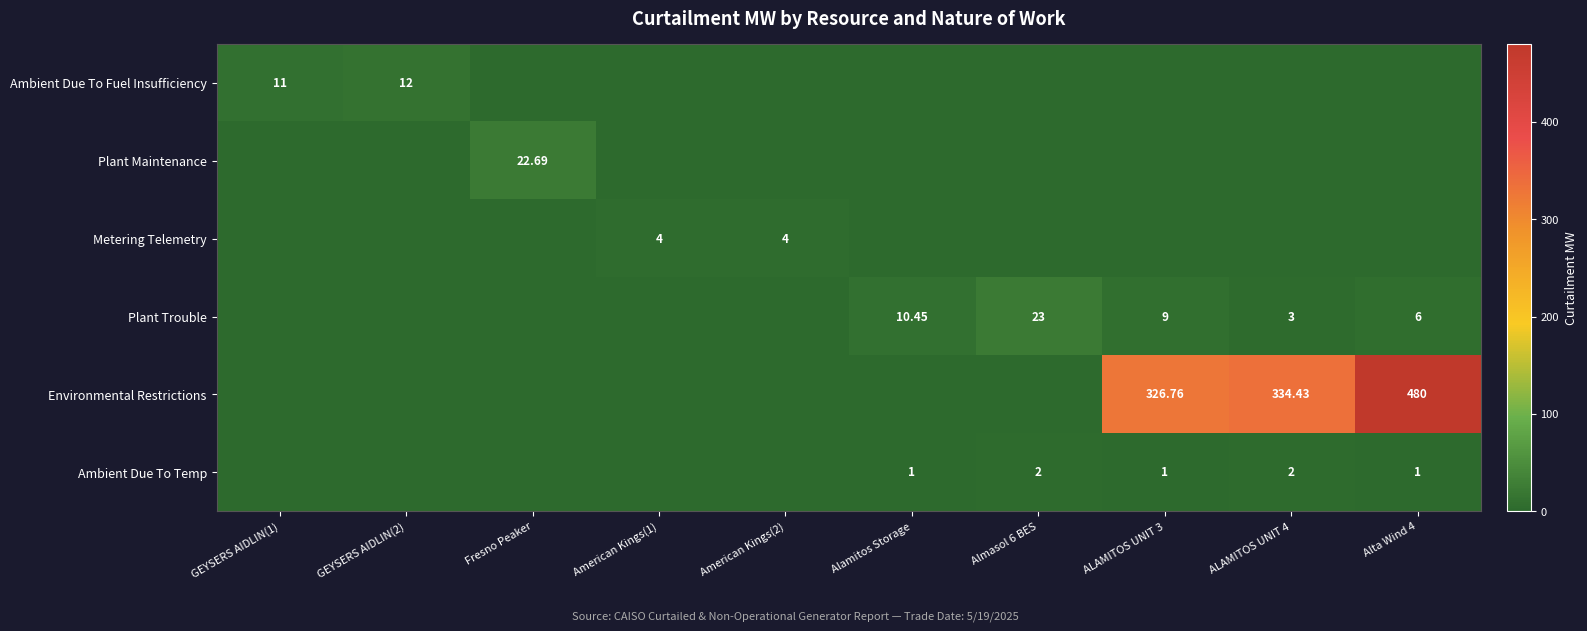

The Plant Trouble series shows 2.5 at Alamitos Storage. True or false?

False